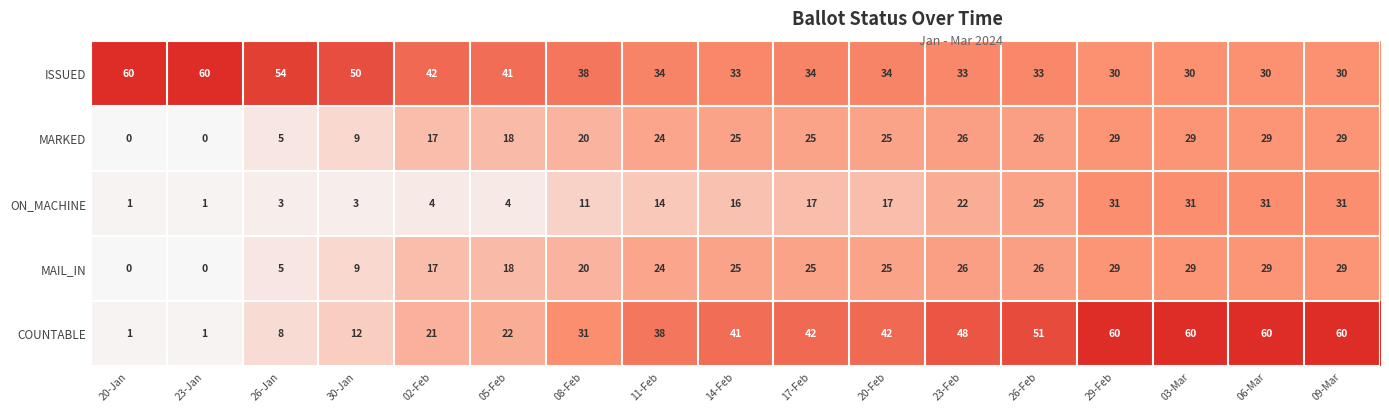

What is the total value across all series at 11-Feb?

134